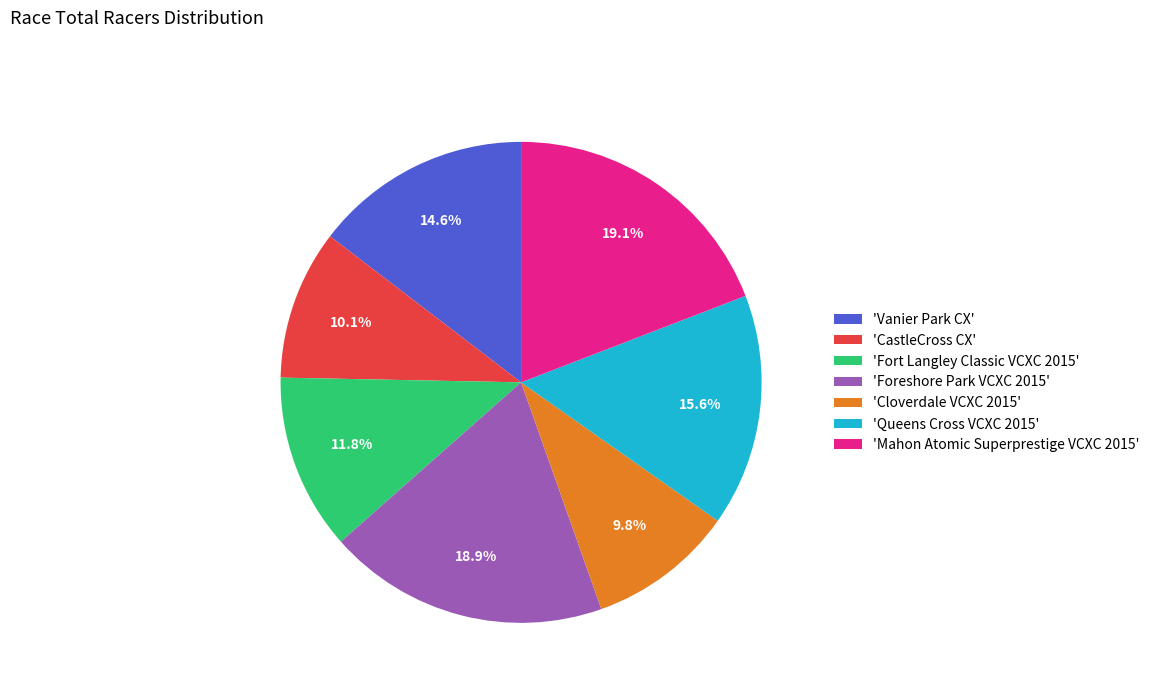

What is the total percentage of 'CastleCross CX' and 'Fort Langley Classic VCXC 2015'?

21.9%